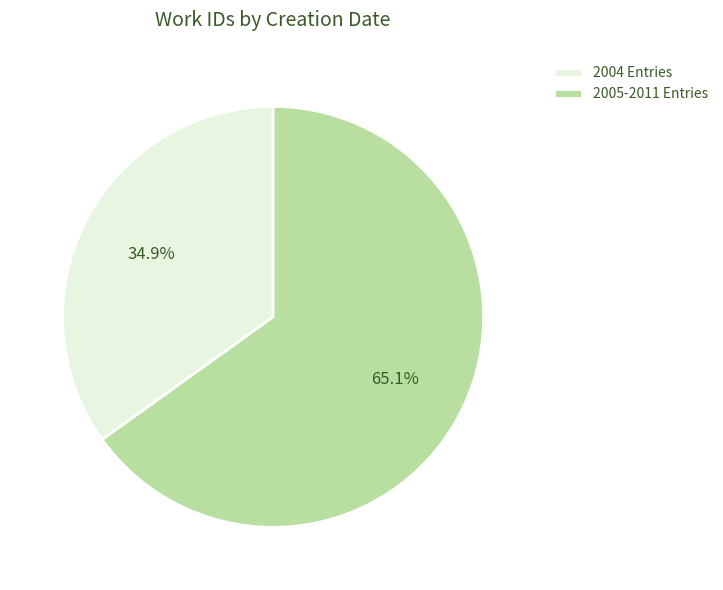

What is the ratio of the value at 2004 Entries to the value at 2005-2011 Entries?

0.5